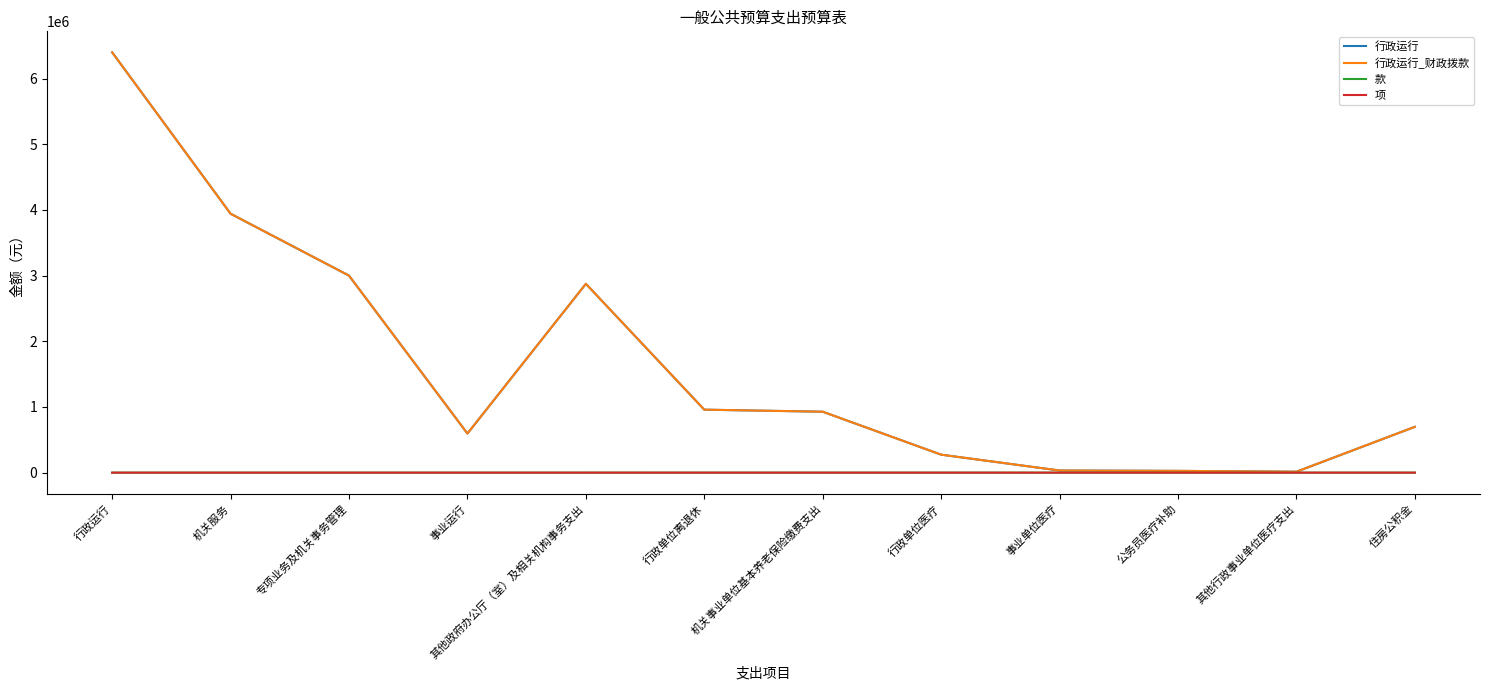

How many values in the 款 series exceed 5?

4